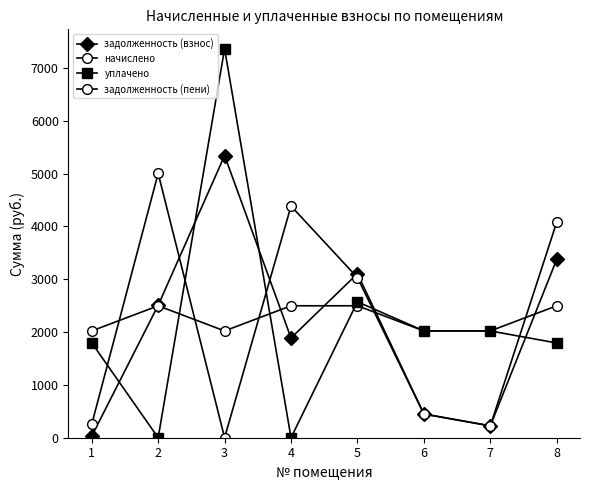

At 6, list the series in order from largest to smallest.

уплачено, начислено, задолженность (взнос), задолженность (пени)